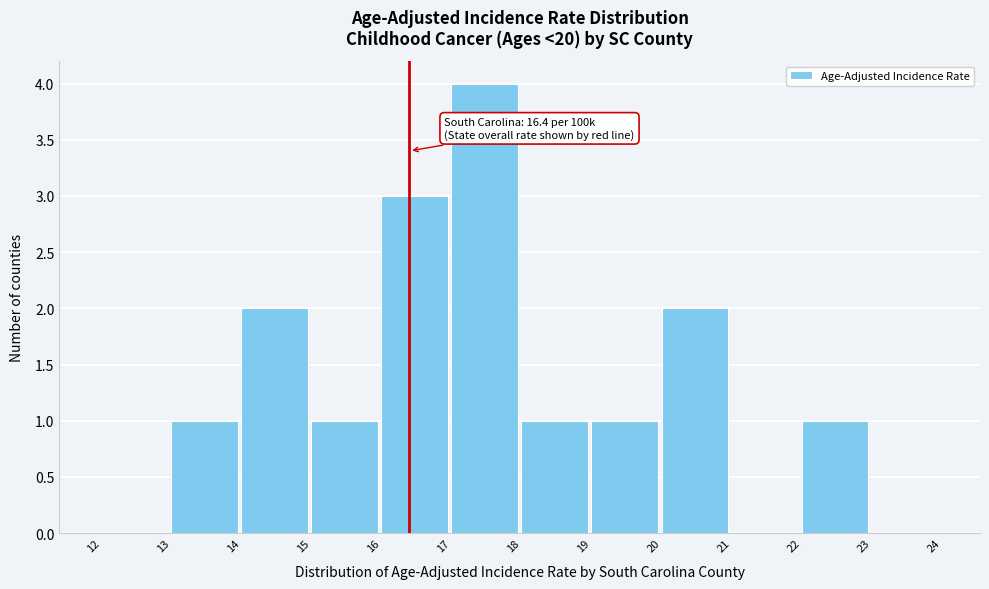

Which range on the x-axis has the tallest bar?

17 to 18